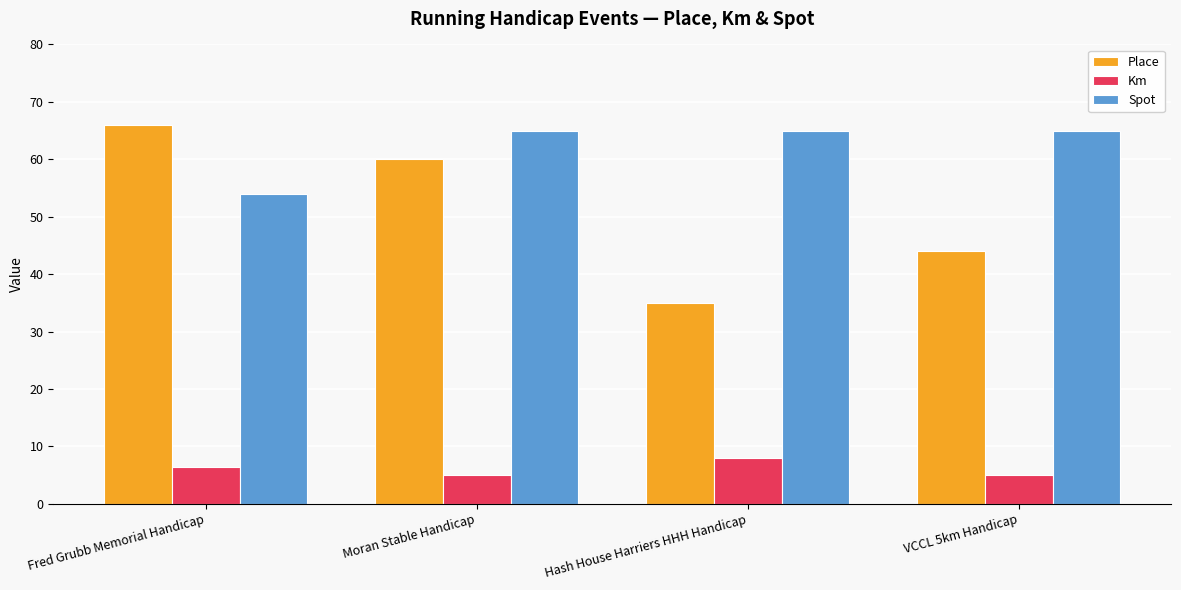

Reading left to right, extract all data points from this chart.

Place: Fred Grubb Memorial Handicap=66.0	Moran Stable Handicap=60.0	Hash House Harriers HHH Handicap=35.0	VCCL 5km Handicap=44.0
Km: Fred Grubb Memorial Handicap=6.5	Moran Stable Handicap=5.0	Hash House Harriers HHH Handicap=8.0	VCCL 5km Handicap=5.0
Spot: Fred Grubb Memorial Handicap=54.0	Moran Stable Handicap=65.0	Hash House Harriers HHH Handicap=65.0	VCCL 5km Handicap=65.0